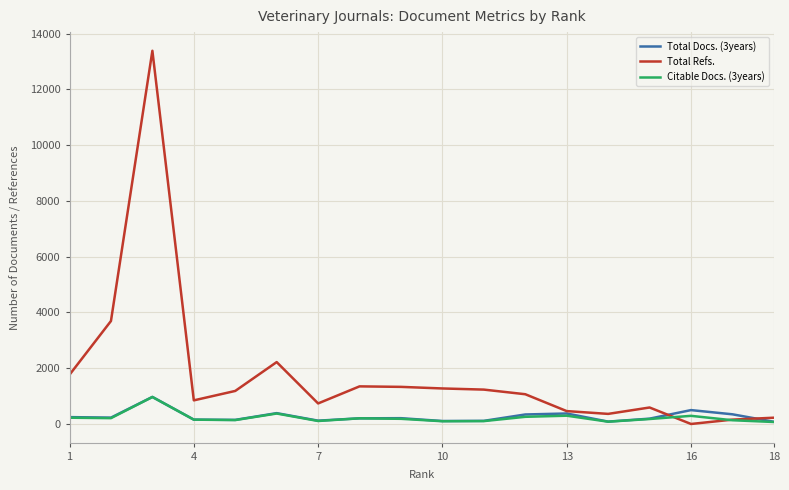

Which series has the largest range (max minus min)?

Total Refs.